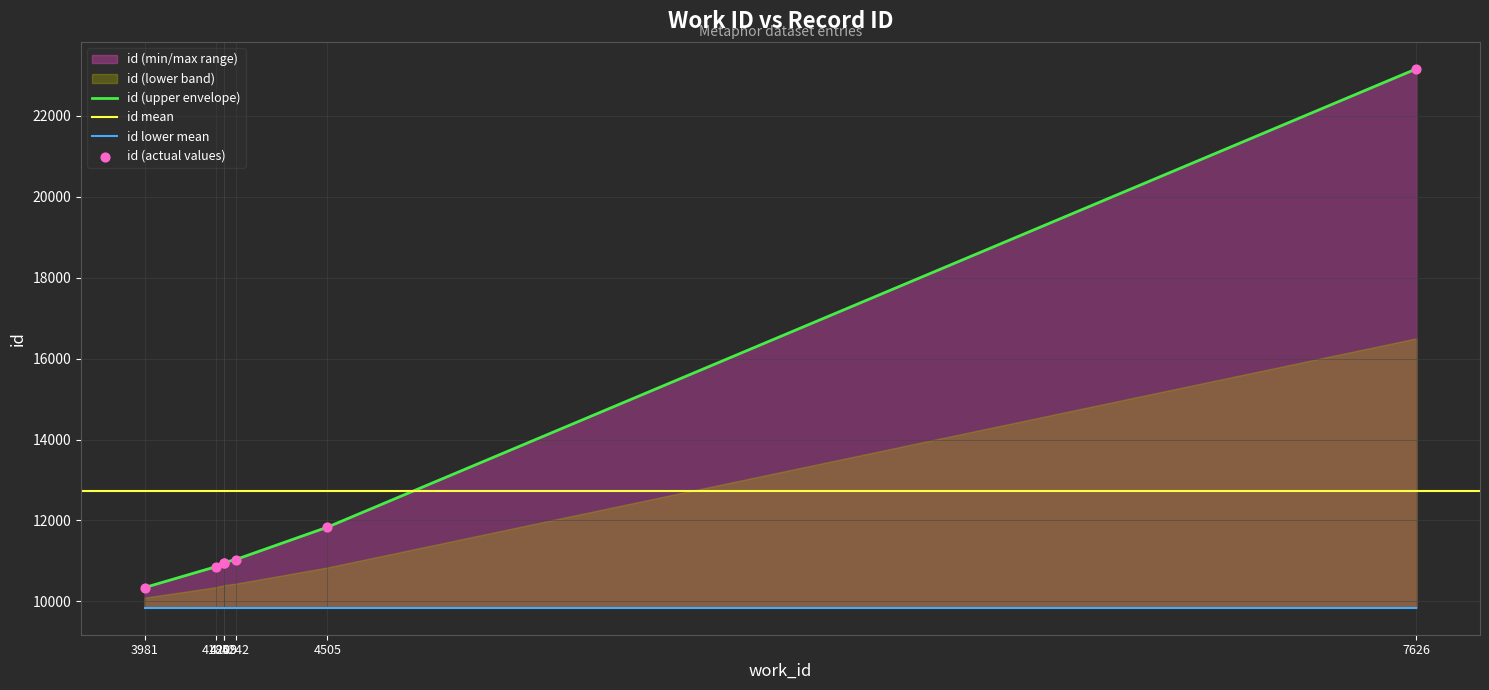

Approximately how many times larger is the value at 4505 compared to 7626?

0.5